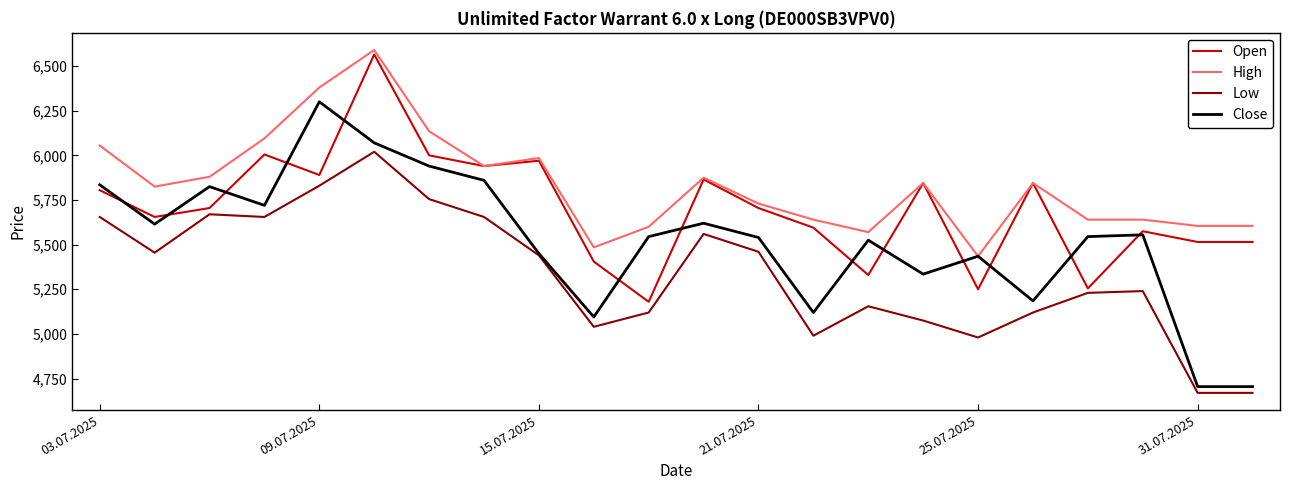

Which series has the largest total across all categories?

High